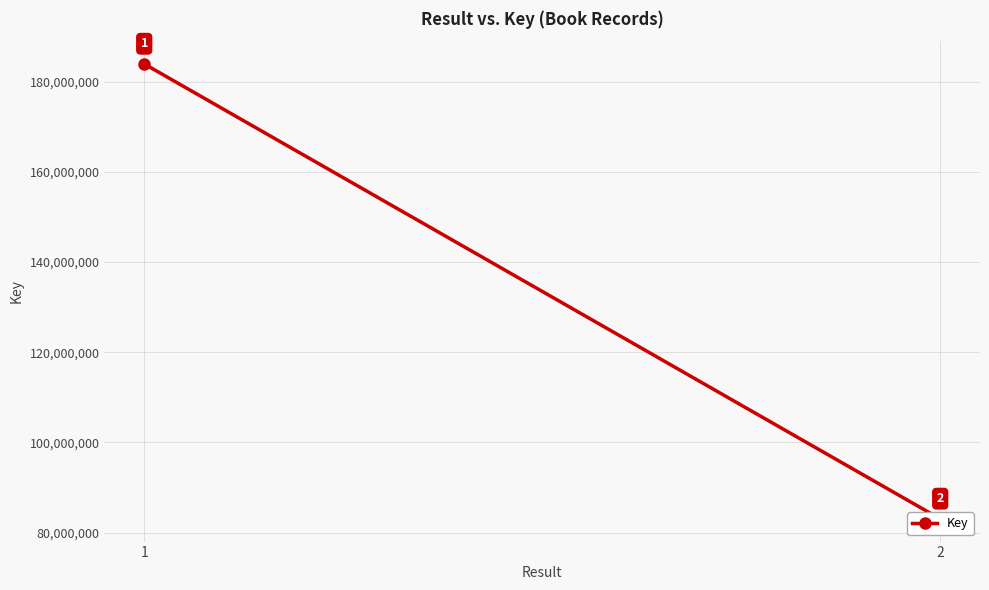

The chart shows a value of 244186947 at 1. True or false?

False